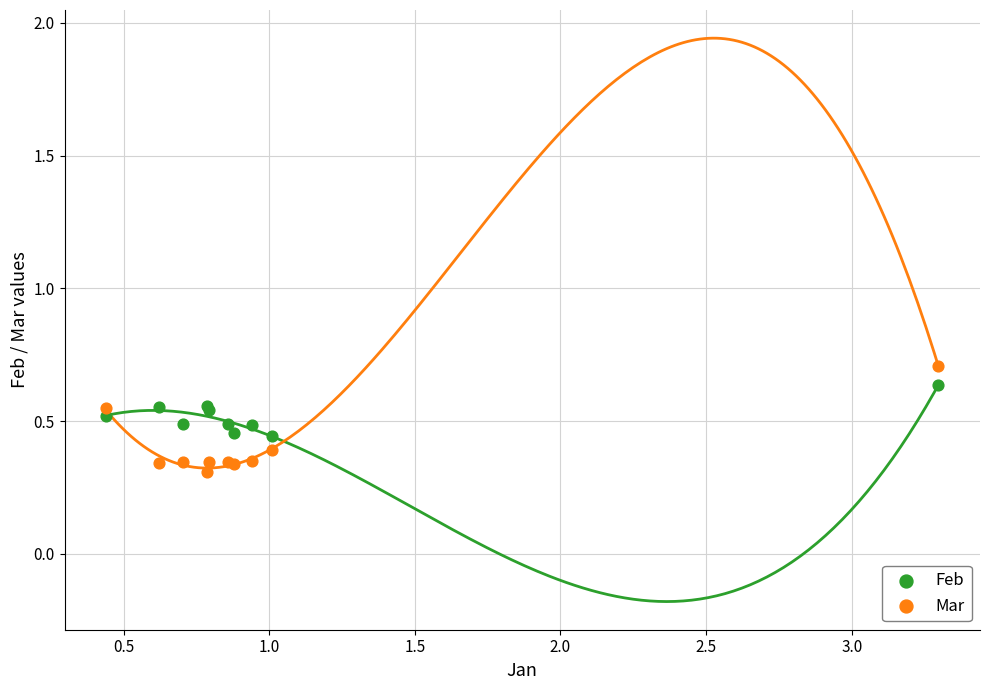

Which series reaches the maximum Y coordinate?

Mar